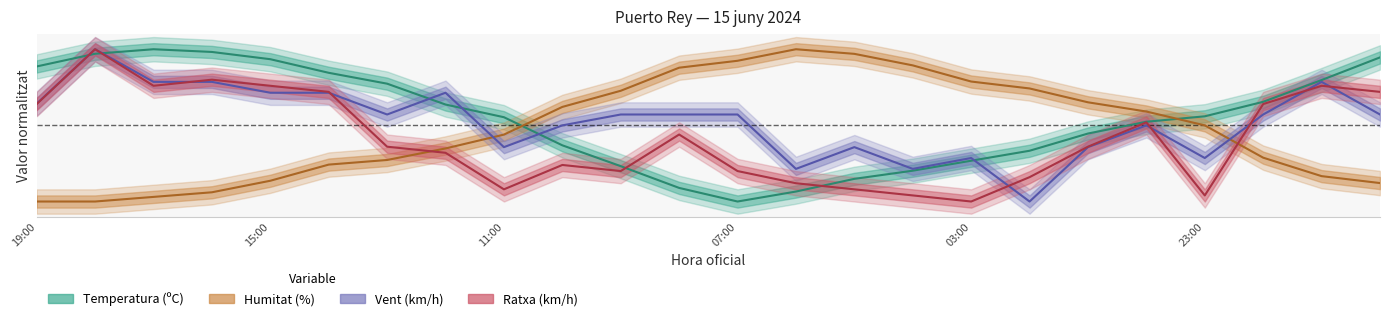

Where is Ratxa nearest to the value 0?

03:00